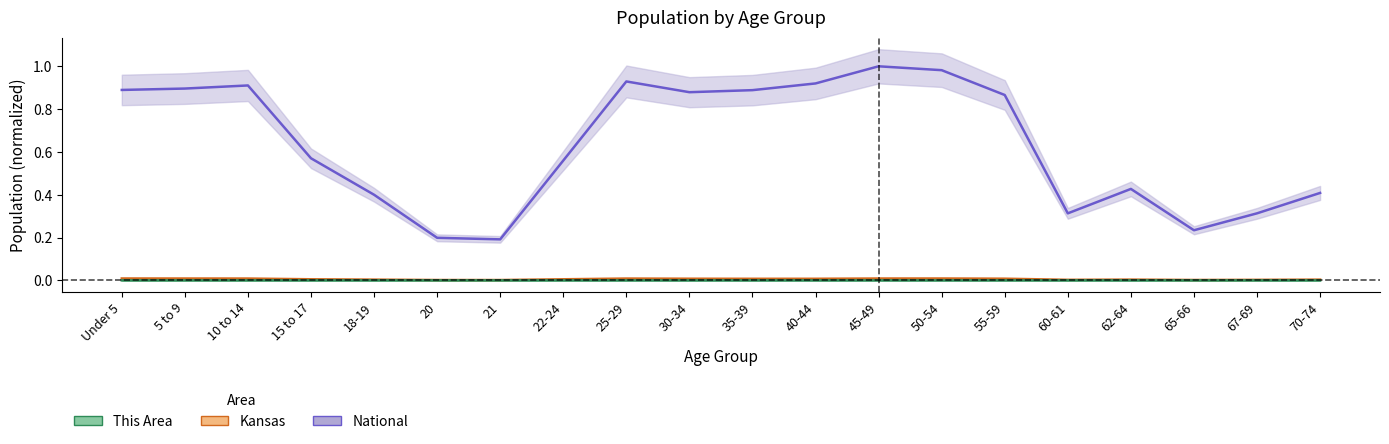

Which category has the highest value in the This Area series?

Under 5